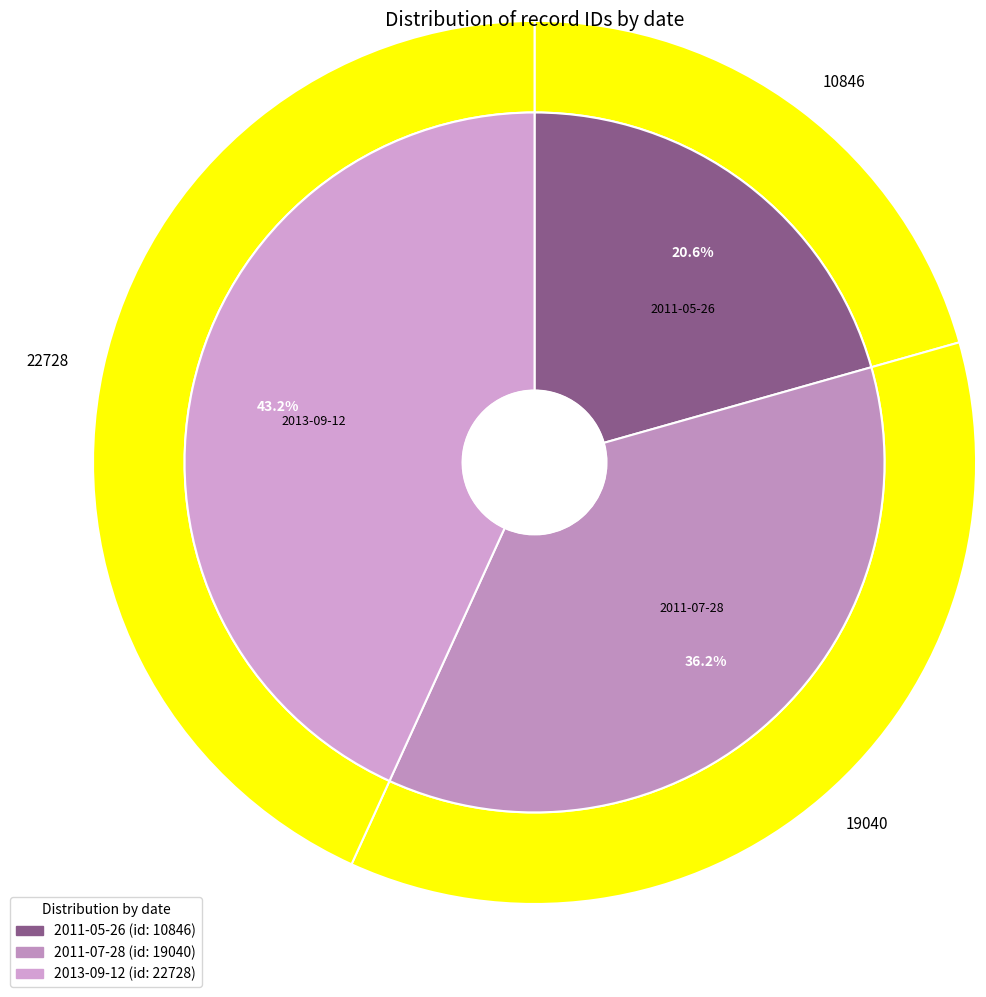

Between 2011-05-26 and 2013-09-12, which is larger?

2013-09-12